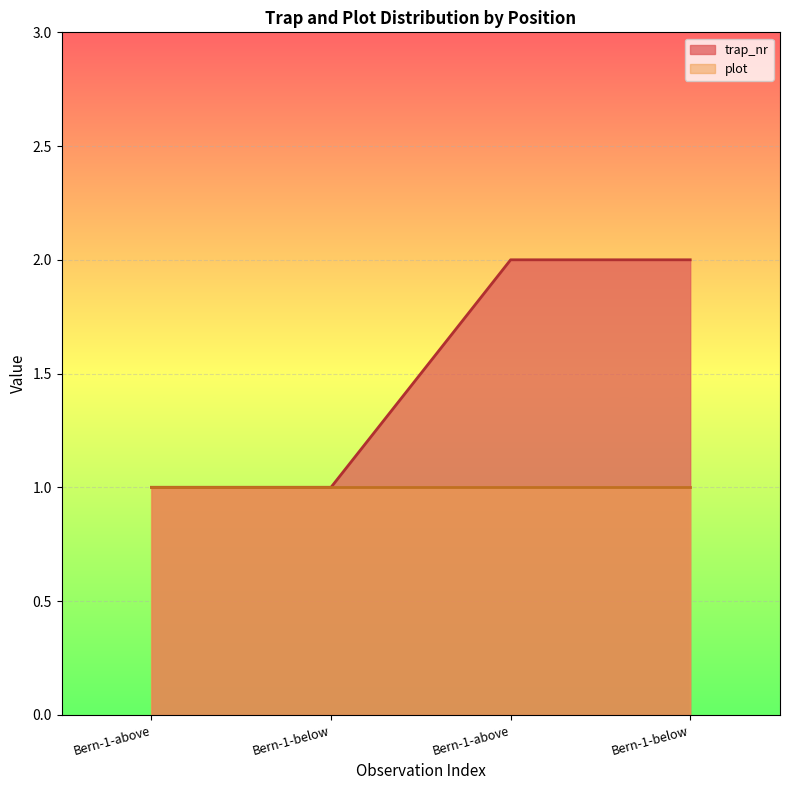

Reading left to right, list all the values displayed in this chart.

1	1	2	2